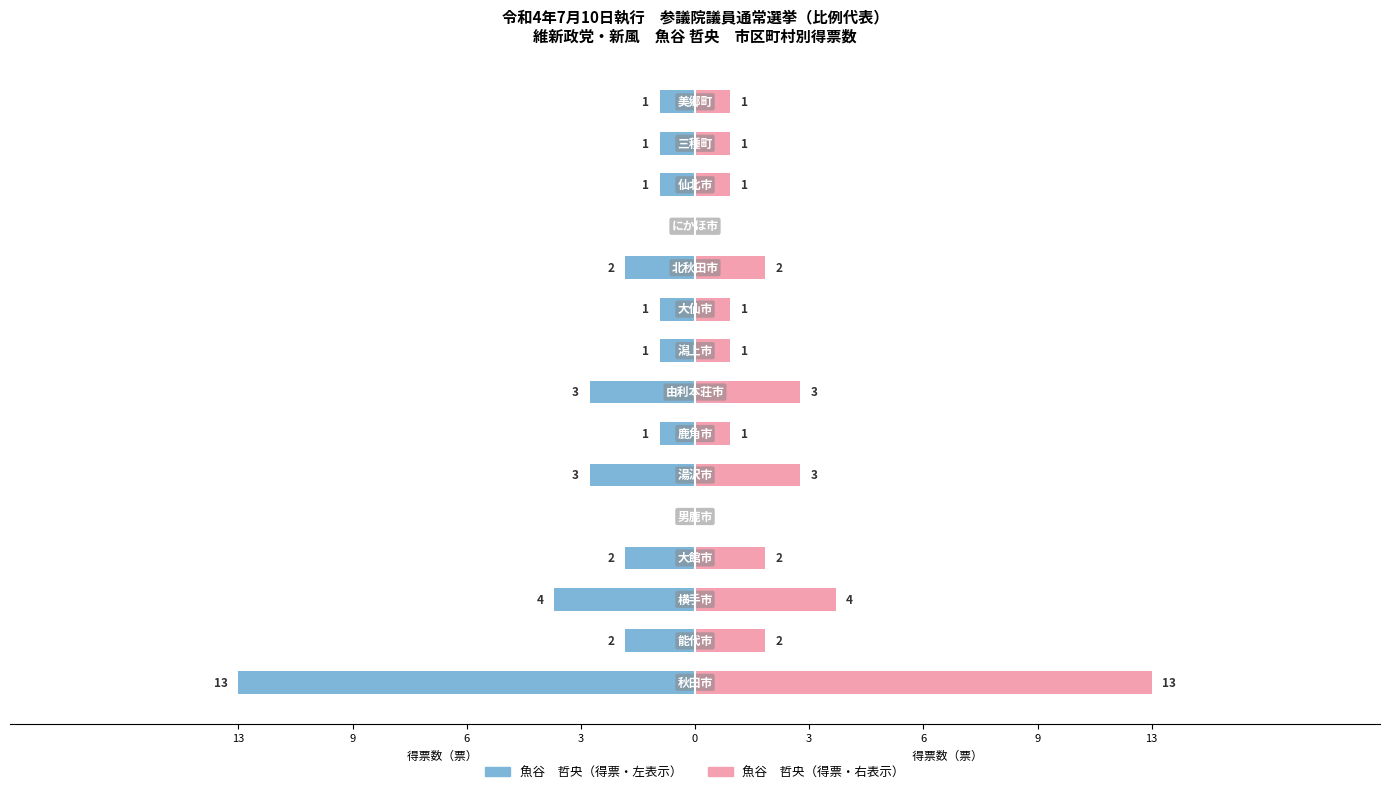

List the series in order of their peak value, lowest first.

魚谷　哲央（左）, 魚谷　哲央（右）